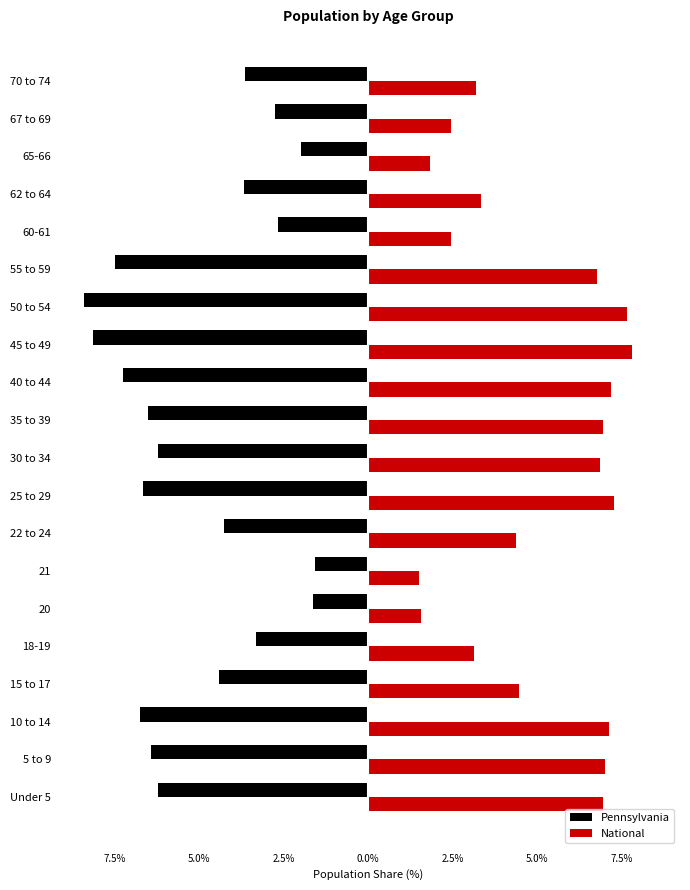

What are all the series names shown in the legend?

Pennsylvania, National